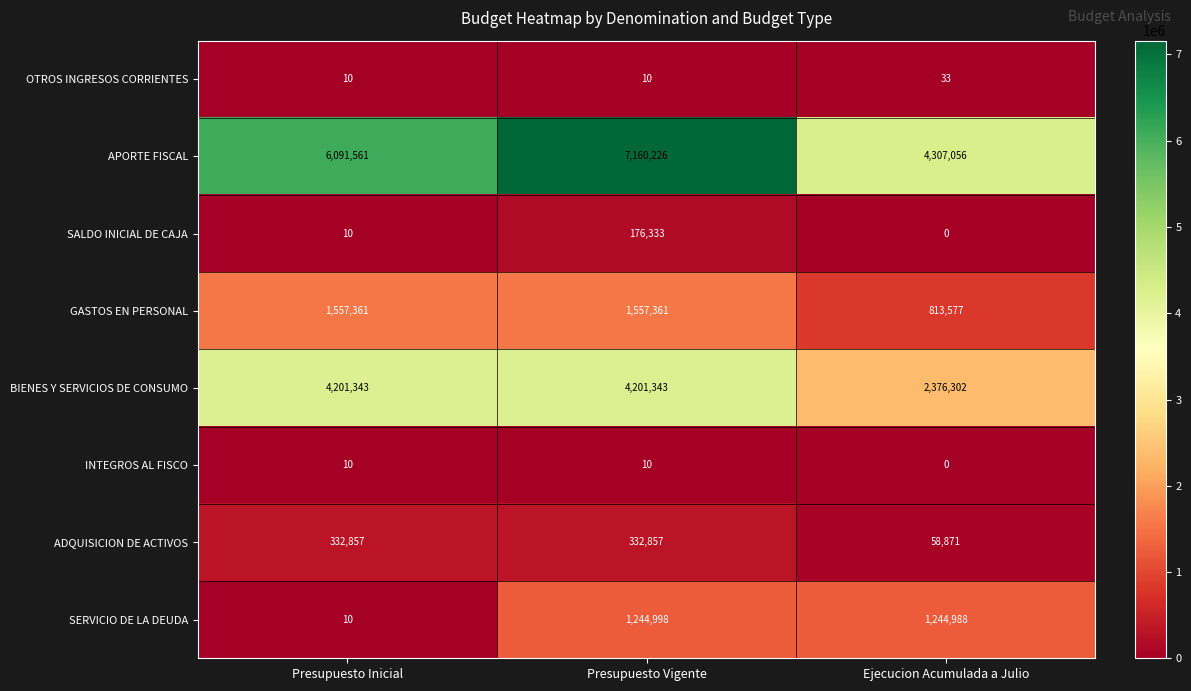

Reading left to right, transcribe all the data shown in this chart.

OTROS INGRESOS CORRIENTES: 10	10	33
APORTE FISCAL: 6091561	7160226	4307056
SALDO INICIAL DE CAJA: 10	176333	0
GASTOS EN PERSONAL: 1557361	1557361	813577
BIENES Y SERVICIOS DE CONSUMO: 4201343	4201343	2376302
INTEGROS AL FISCO: 10	10	0
ADQUISICION DE ACTIVOS: 332857	332857	58871
SERVICIO DE LA DEUDA: 10	1244998	1244988